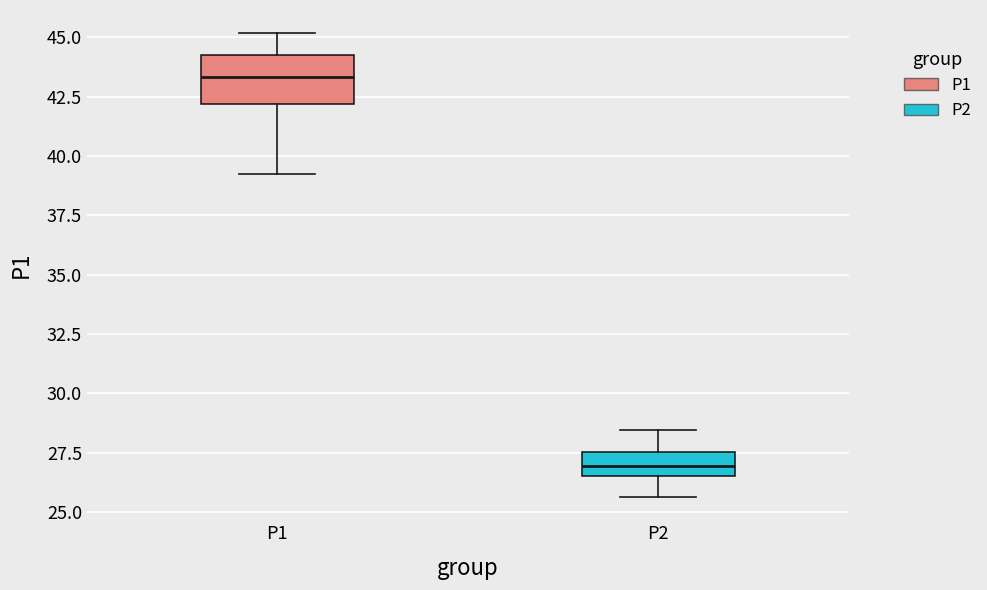

Where is the lower edge of the box for P1 on the y-axis? The values are not printed on the chart, so give them approximately, as read against the axis.

42.0